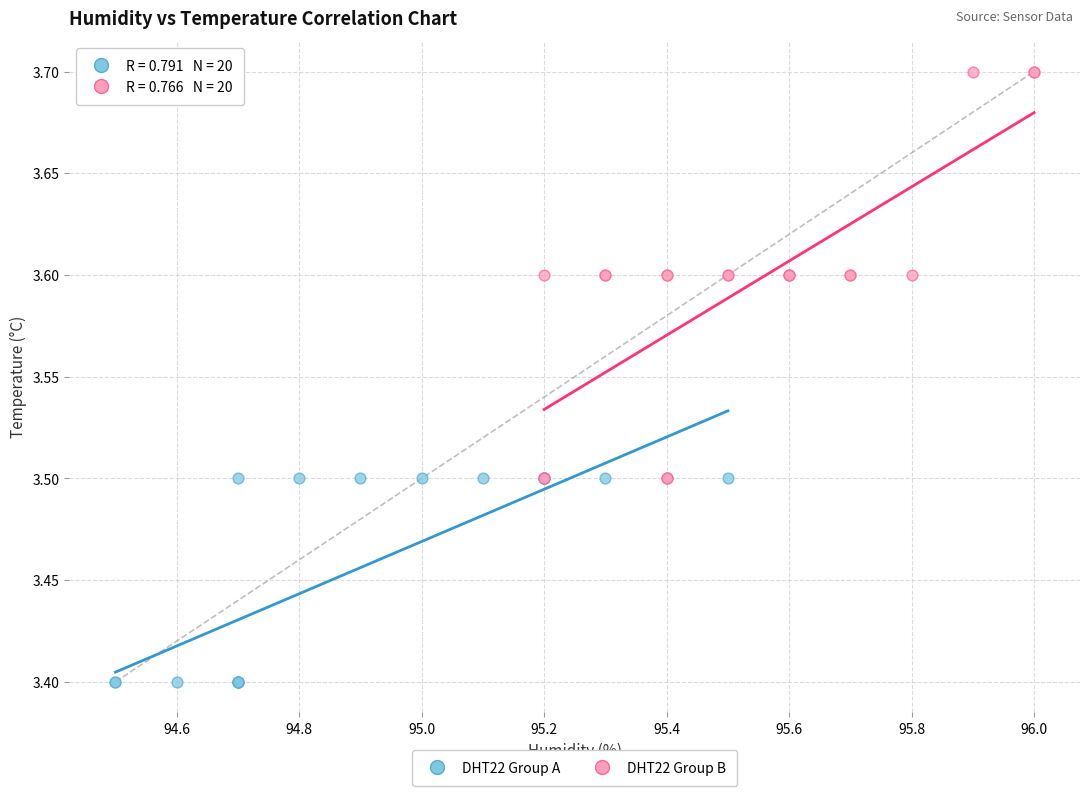

Which series reaches the minimum Y coordinate?

DHT22 Group A